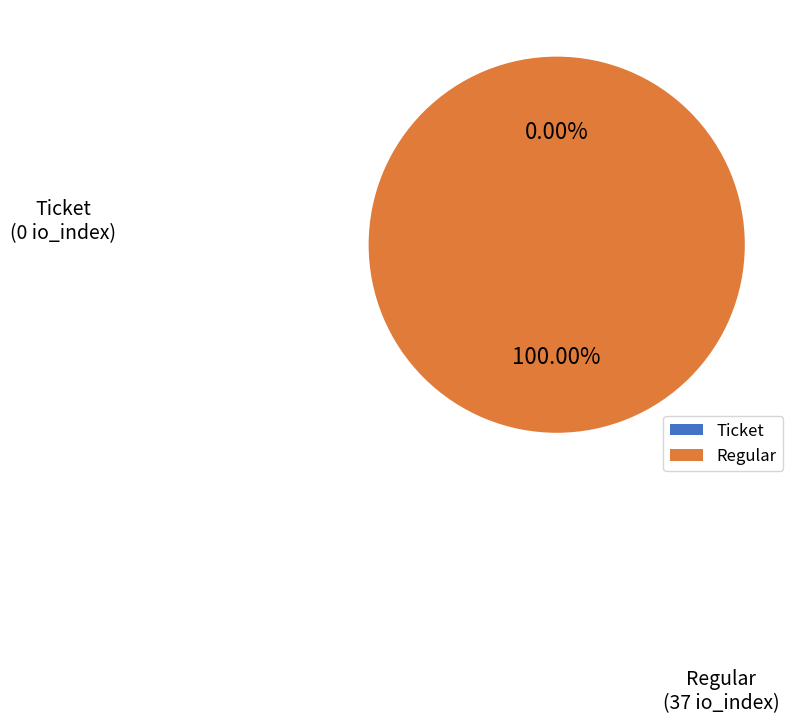

What is the change in value from Ticket to Regular?

+37